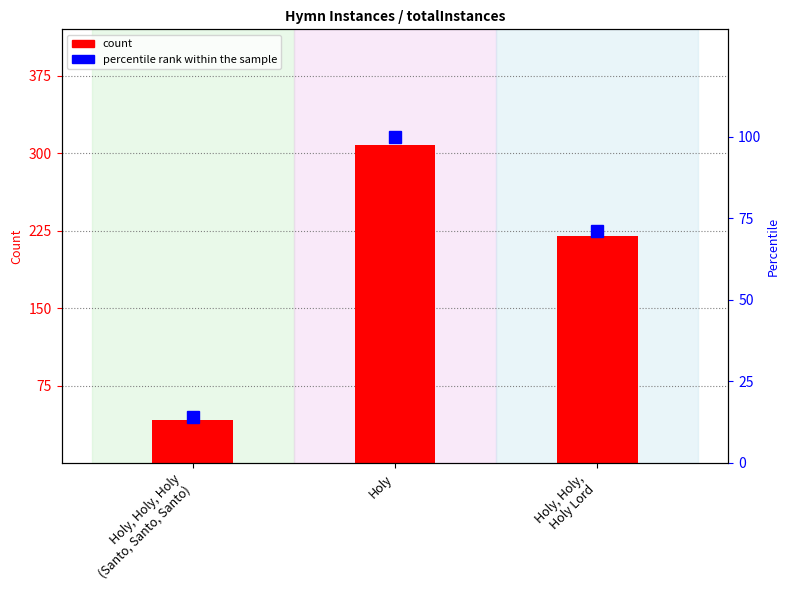

What is the label of the 1st bar from the left?

Holy, Holy, Holy
(Santo, Santo, Santo)